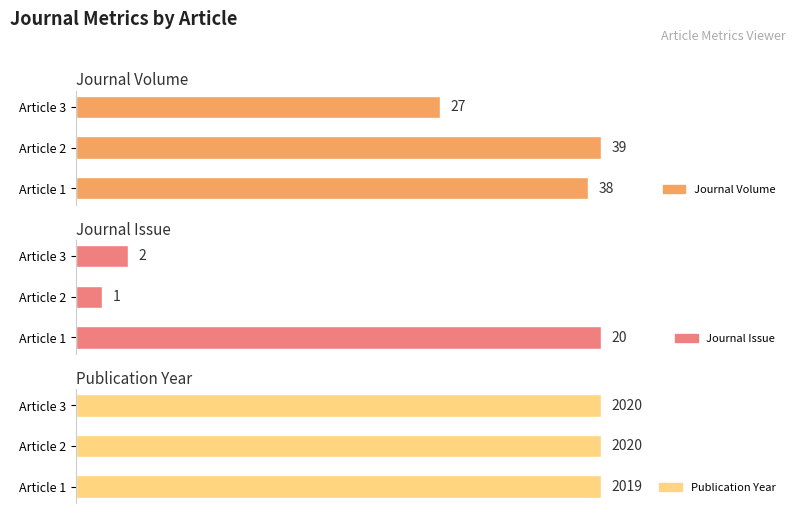

What is the difference between the highest and lowest values at Article 3?

2018